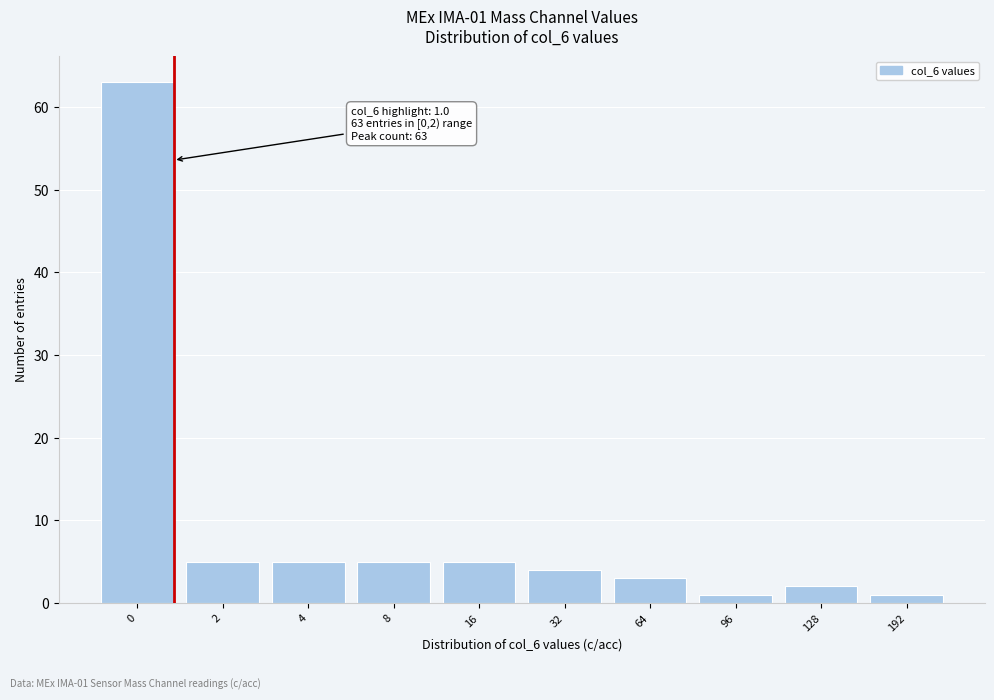

Reading right to left, transcribe all the data shown in this chart.

1	2	1	3	4	5	5	5	5	63